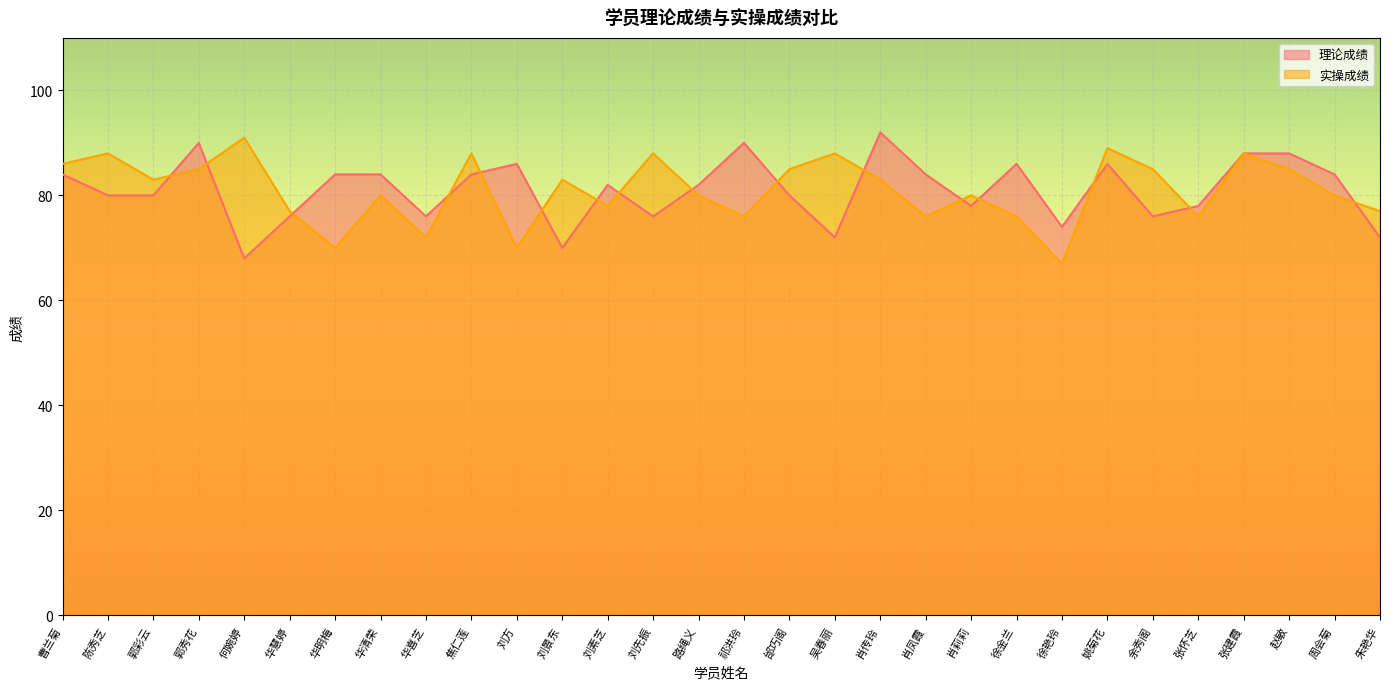

List the series in order of their peak value, highest first.

理论成绩, 实操成绩